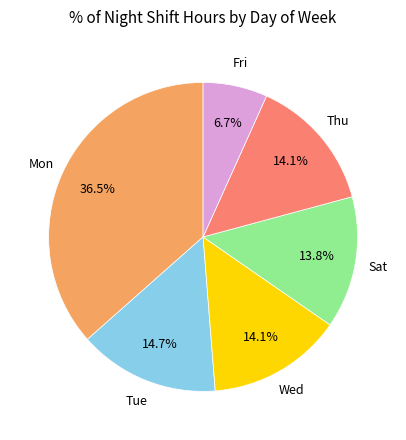

How many slices are in this pie chart?

6